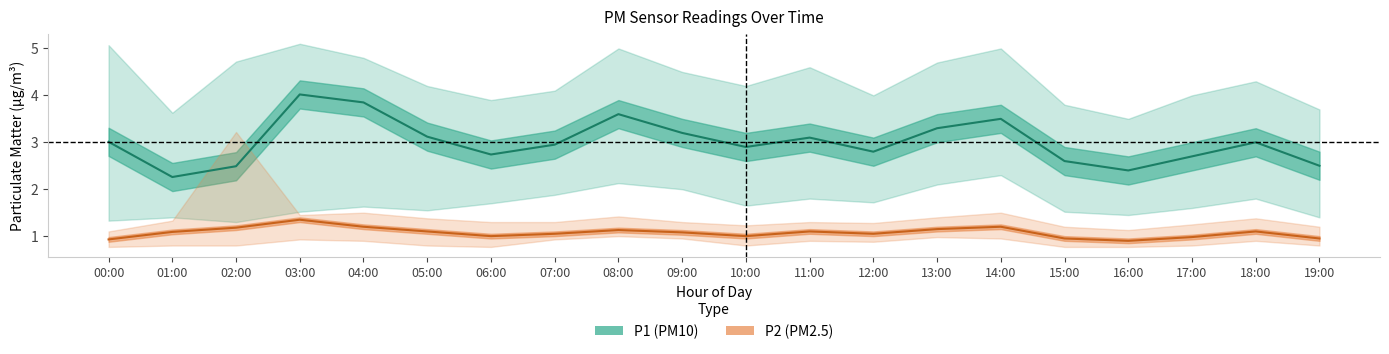

At 07:00, list the series in order from smallest to largest.

P2_lower, P2, P2_upper, P1_lower, P1, P1_upper